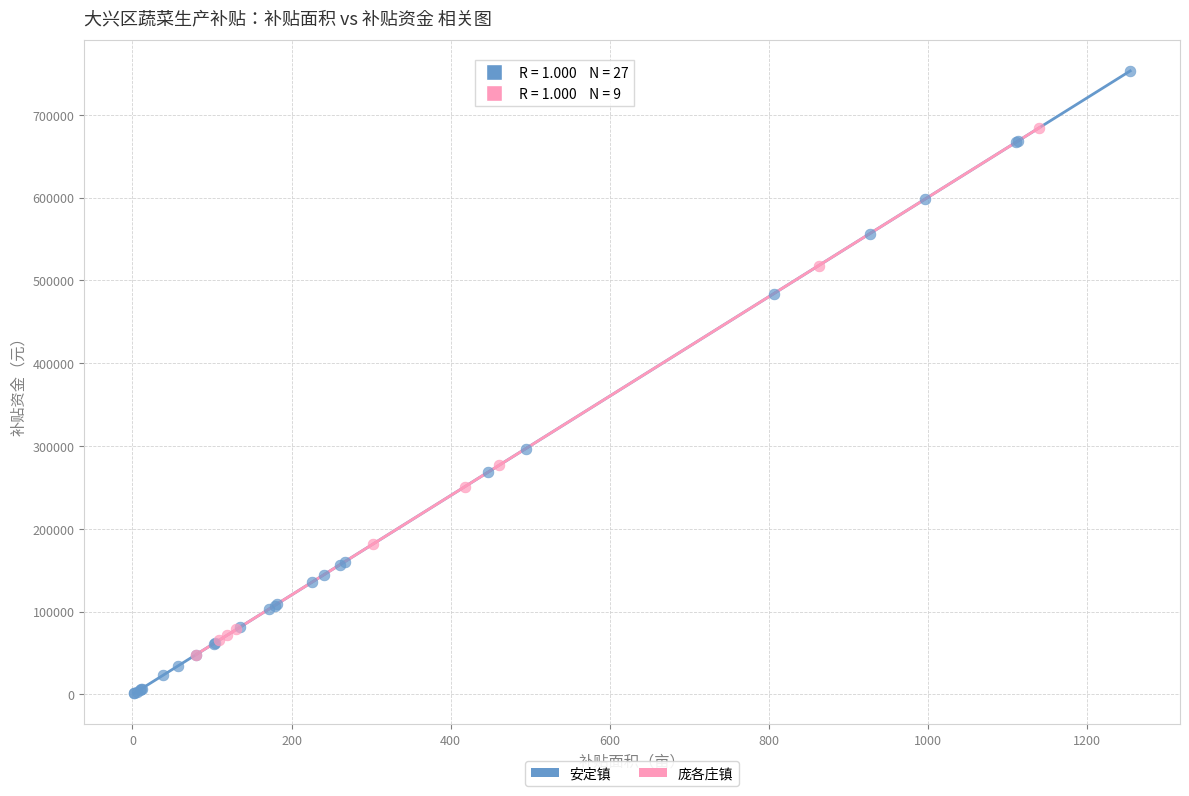

What are all the series names shown in the legend?

安定镇, 庞各庄镇